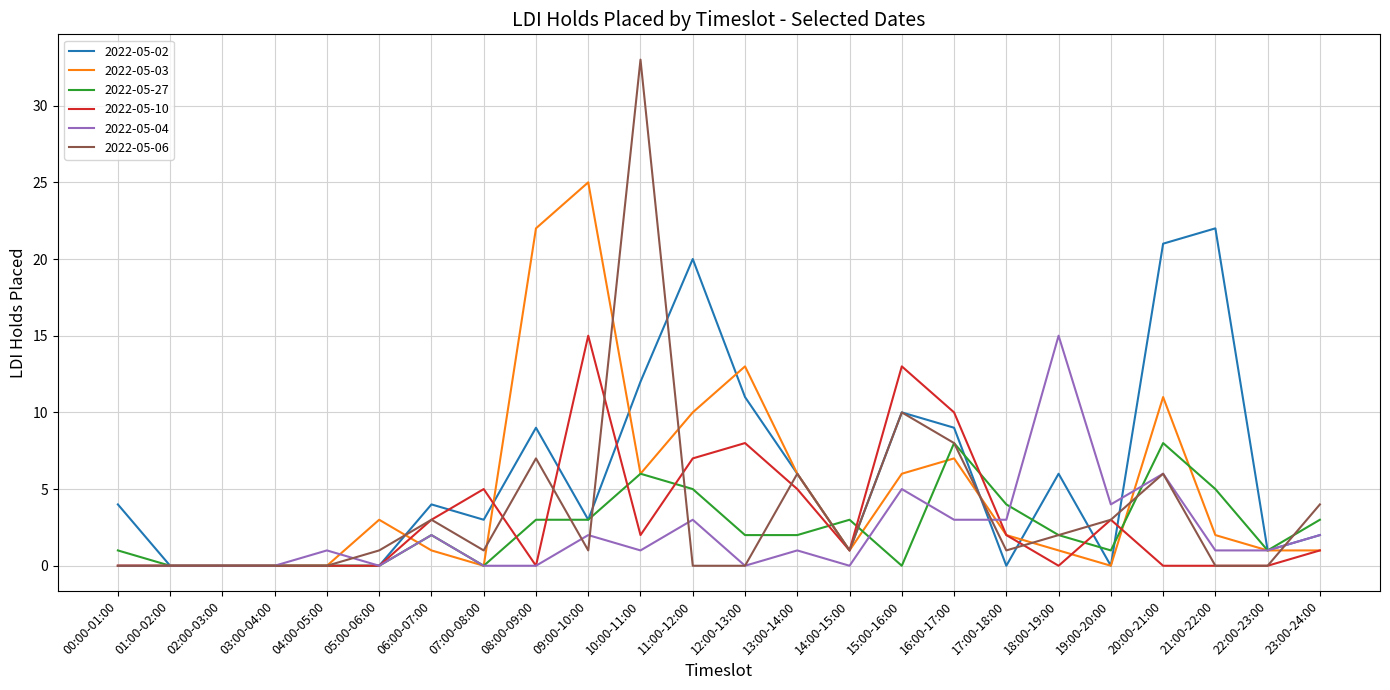

Reading left to right, what are all the values shown in this chart?

2022-05-02: 4	0	0	0	0	0	4	3	9	3	12	20	11	6	1	10	9	0	6	0	21	22	1	2
2022-05-03: 0	0	0	0	0	3	1	0	22	25	6	10	13	6	1	6	7	2	1	0	11	2	1	1
2022-05-27: 1	0	0	0	0	0	2	0	3	3	6	5	2	2	3	0	8	4	2	1	8	5	1	3
2022-05-10: 0	0	0	0	0	0	3	5	0	15	2	7	8	5	1	13	10	2	0	3	0	0	0	1
2022-05-04: 0	0	0	0	1	0	2	0	0	2	1	3	0	1	0	5	3	3	15	4	6	1	1	2
2022-05-06: 0	0	0	0	0	1	3	1	7	1	33	0	0	6	1	10	8	1	2	3	6	0	0	4